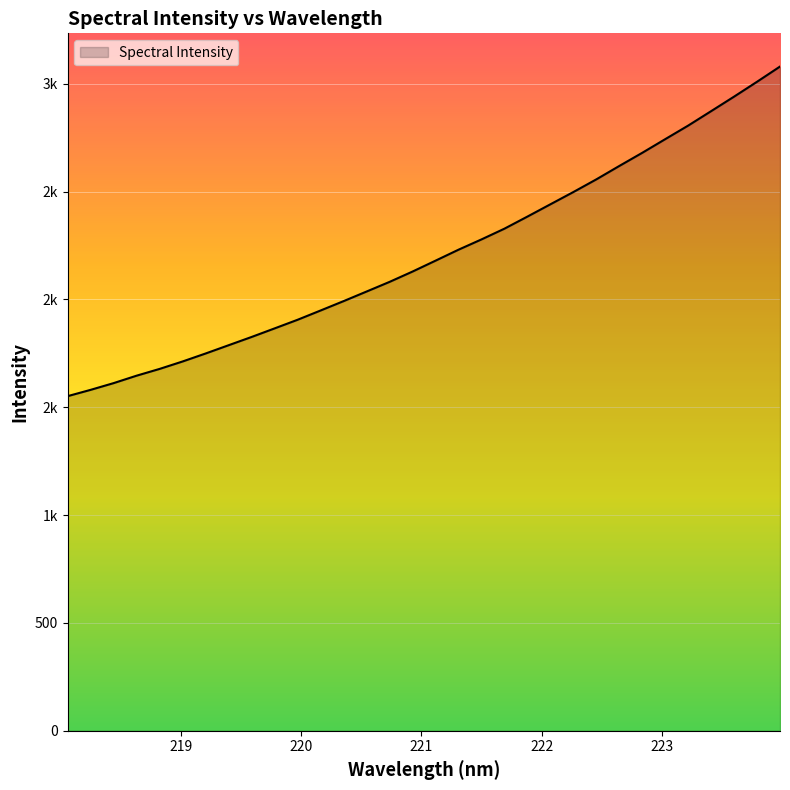

Does the chart display data point markers on the line(s)?

No